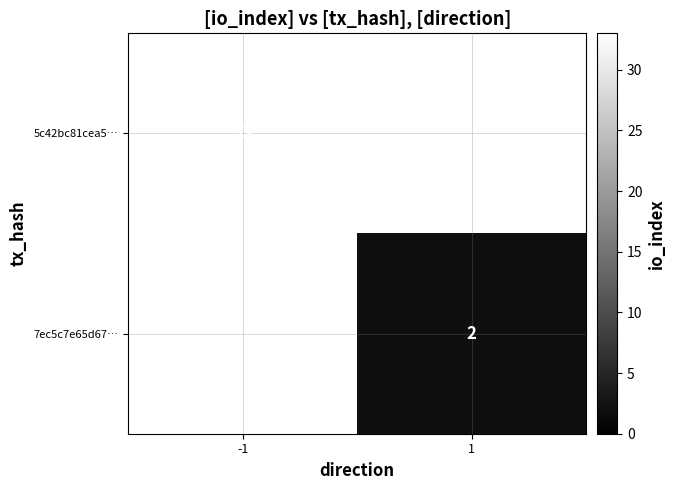

True or false: 7ec5c7e65d67… has a value of 3 at 1.

False